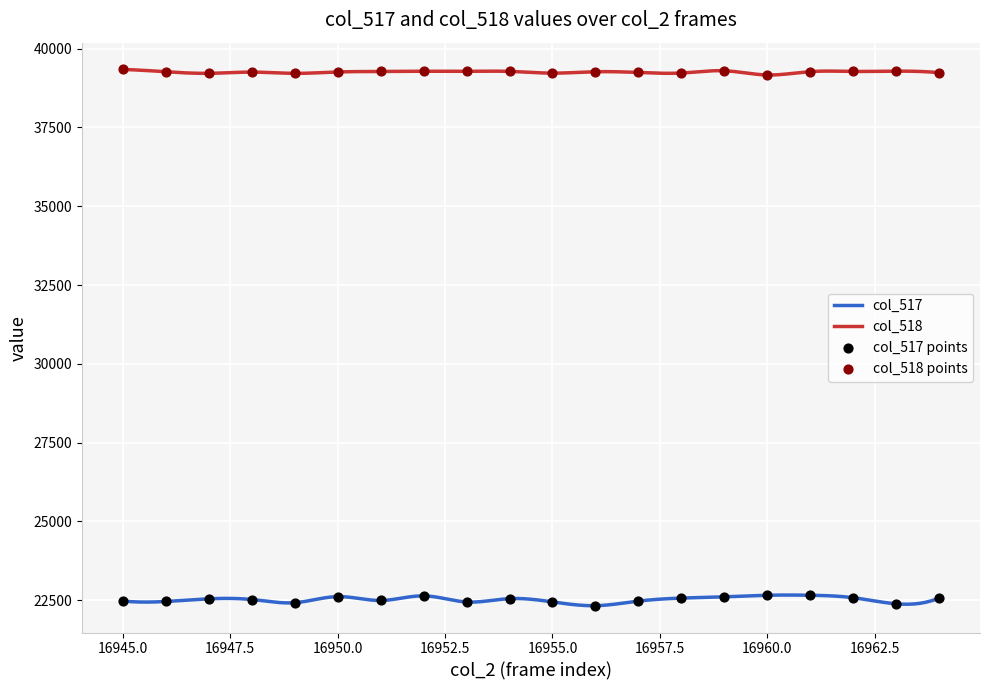

Which series has the largest total across all categories?

col_518